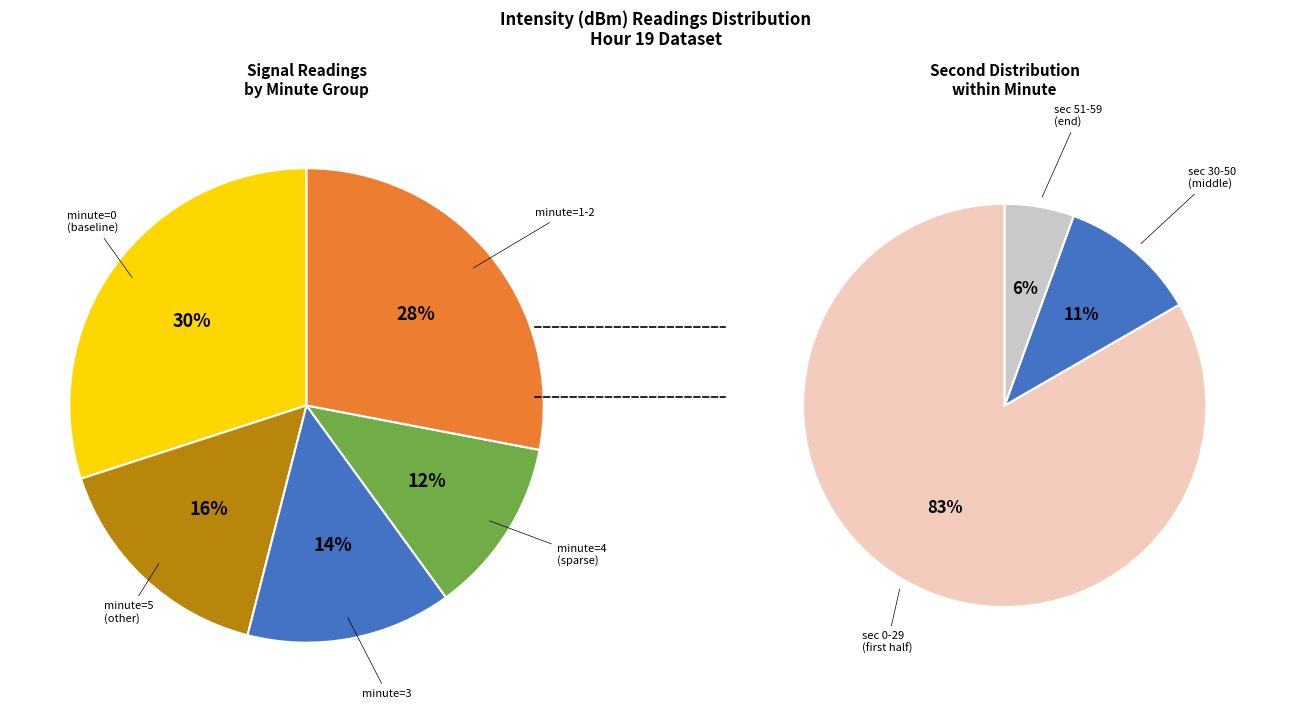

Is there any slice that represents more than half of the pie?

No